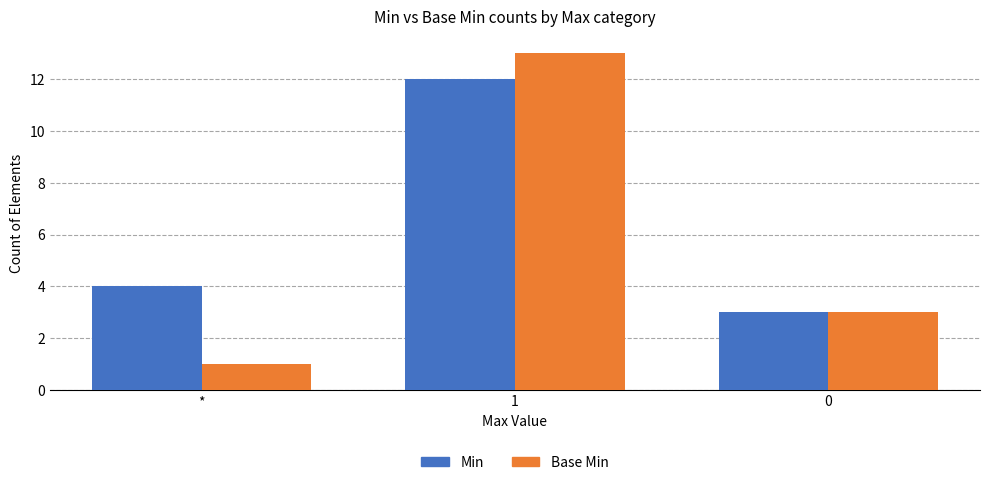

What is the difference between the Base Min values at 1 and 0?

10